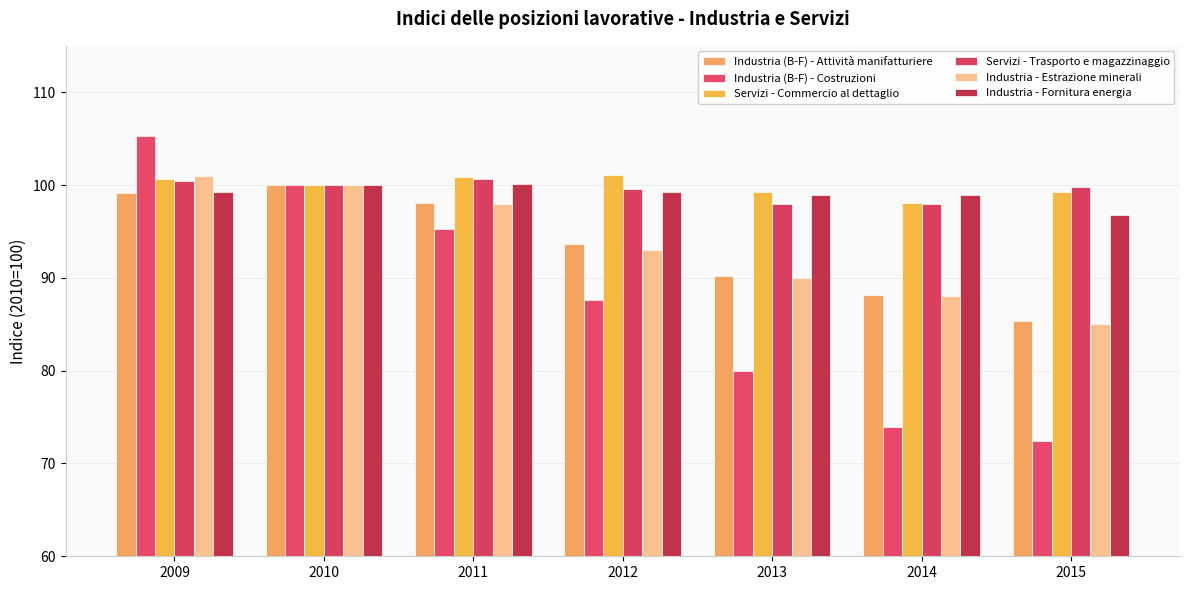

What is the smallest value displayed?

72.4